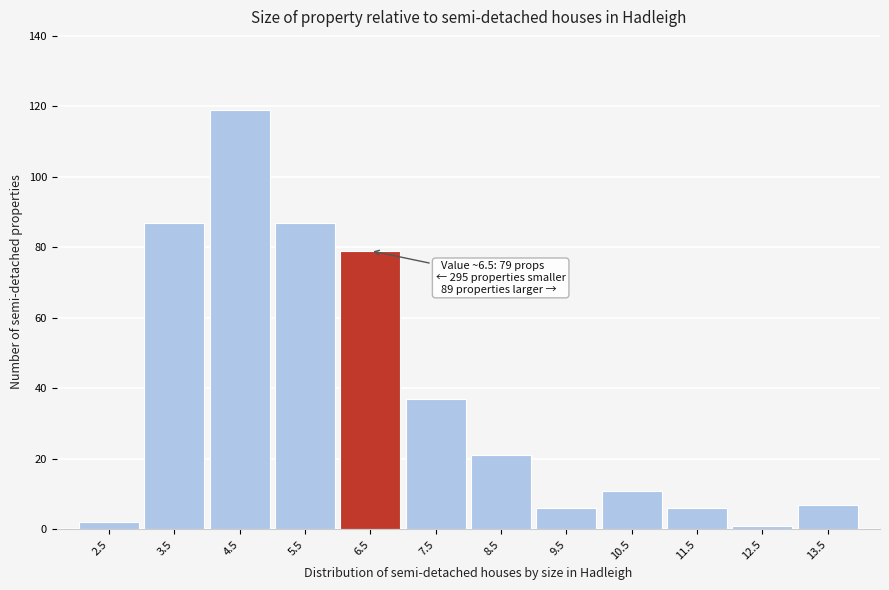

Reading left to right, list all the values displayed in this chart.

2	87	119	87	79	37	21	6	11	6	1	7